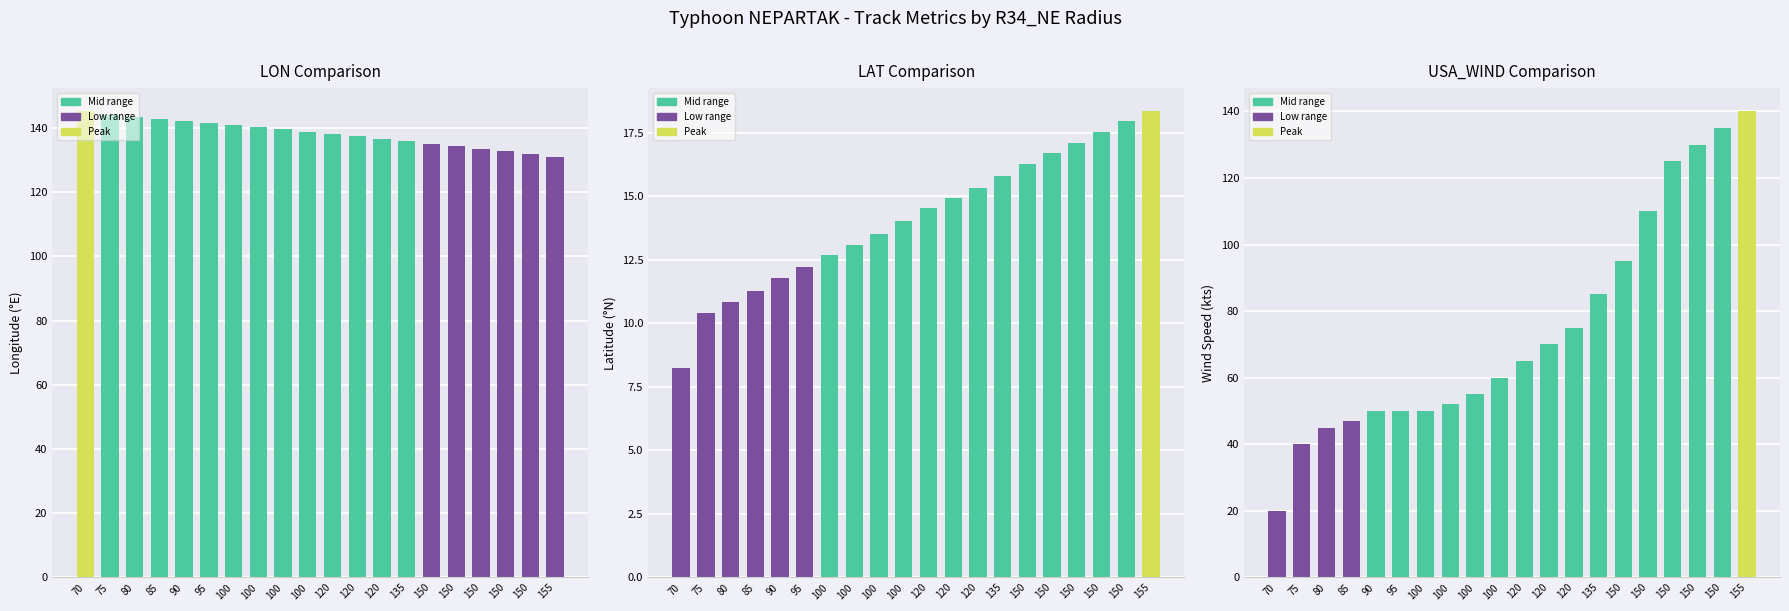

What is the difference between the maximum and second lowest values in the LAT series?

7.9